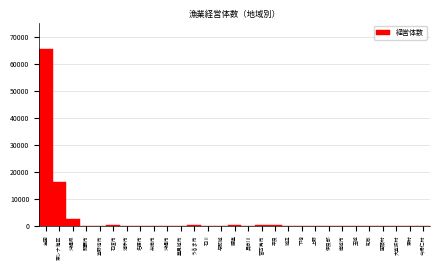

What is the greatest value displayed?

65662